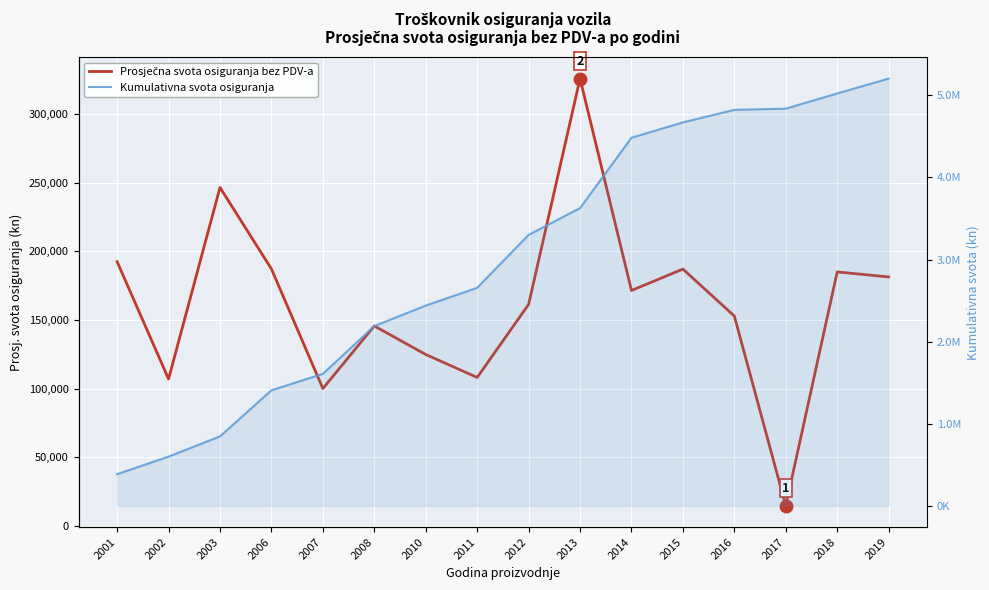

What is the value of the Prosječna svota osiguranja bez PDV-a point at the 2nd from the left?

106957.3